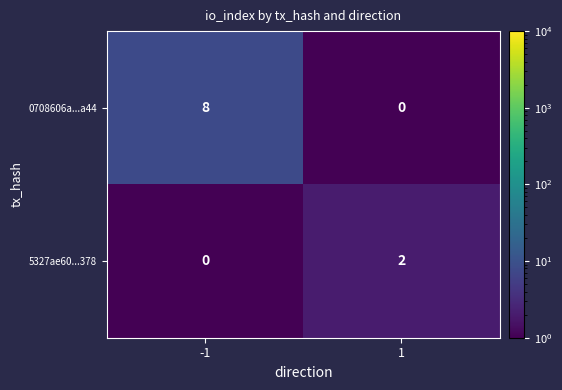

What is the difference between the 0708606a...a44 values at -1 and 1?

8